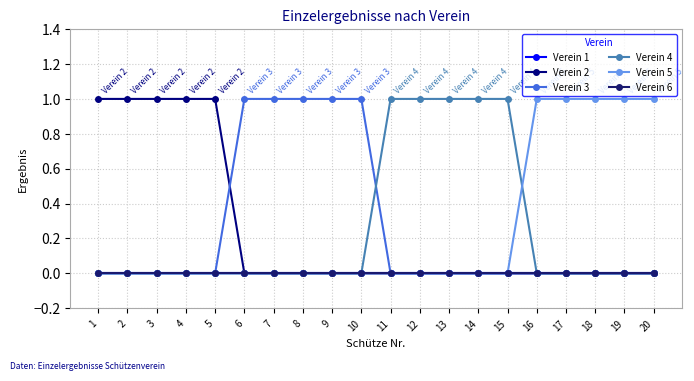

At how many categories does at least one series exceed 0?

20